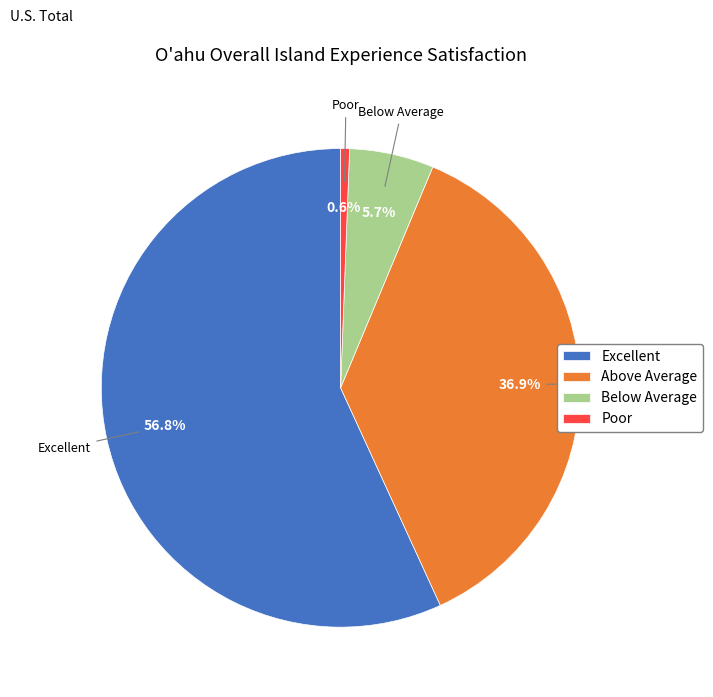

What percentage is the Below Average slice, to the nearest percent?

6%